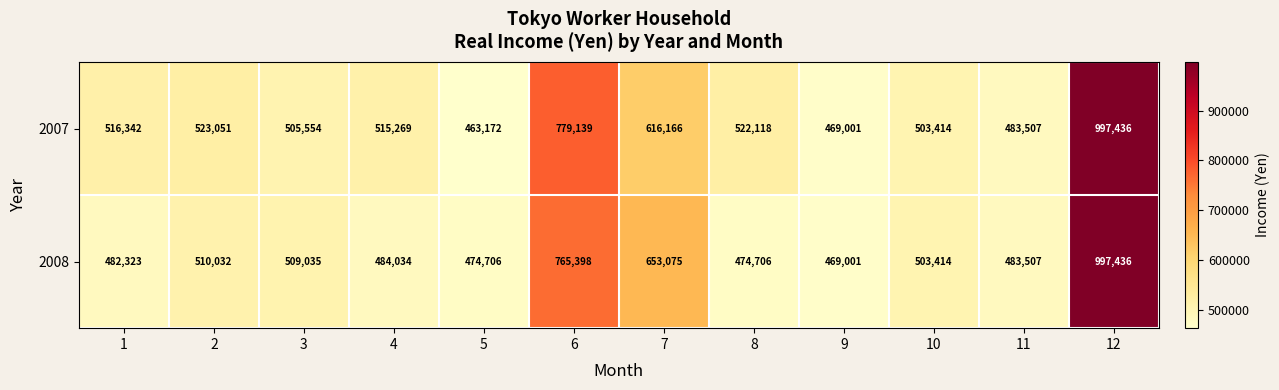

Which series has the largest total across all categories?

2007